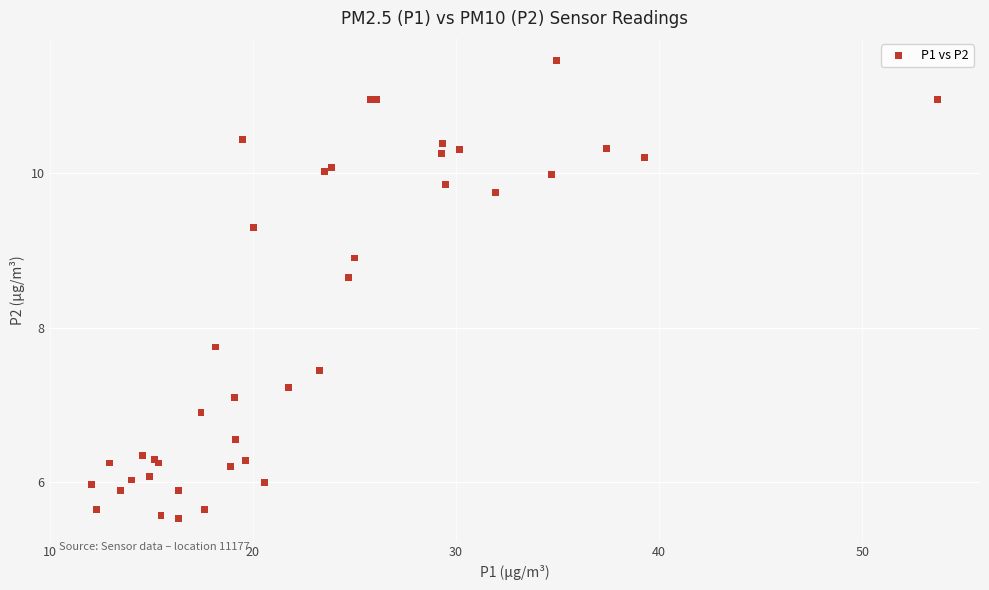

What Y value in the scatter plot is closest to 8?

7.8